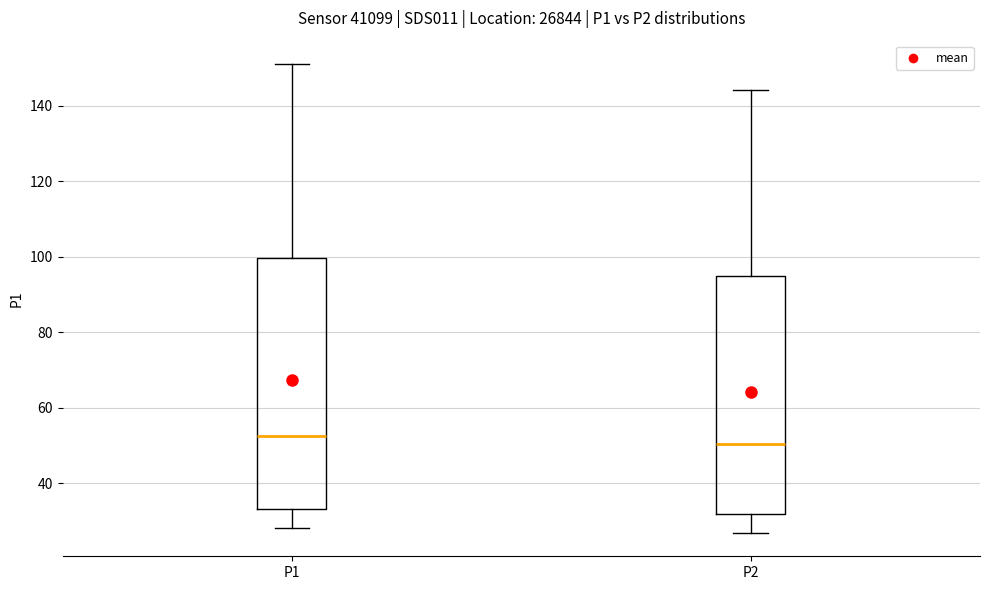

Where is the lower edge of the box for P2 on the y-axis? The values are not printed on the chart, so give them approximately, as read against the axis.

32